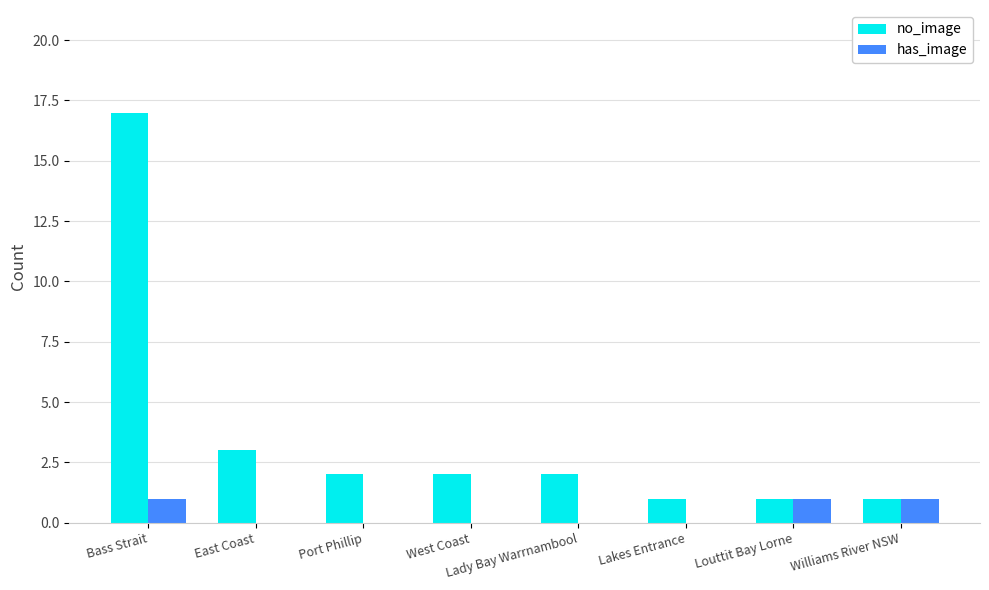

Which series has the largest total across all categories?

no_image